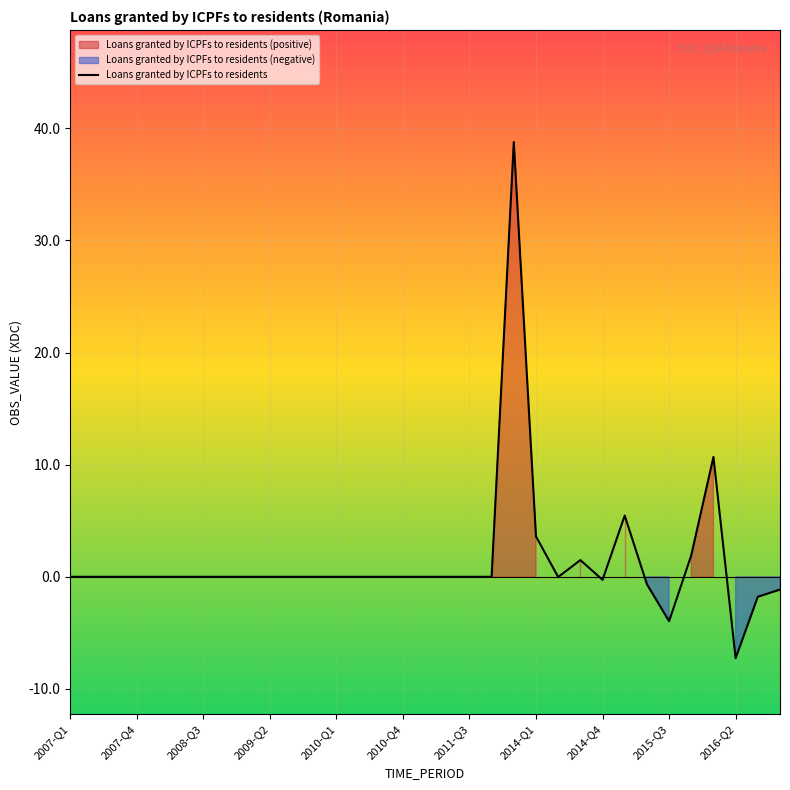

Is it true that the value at 23 is 1.5?

True